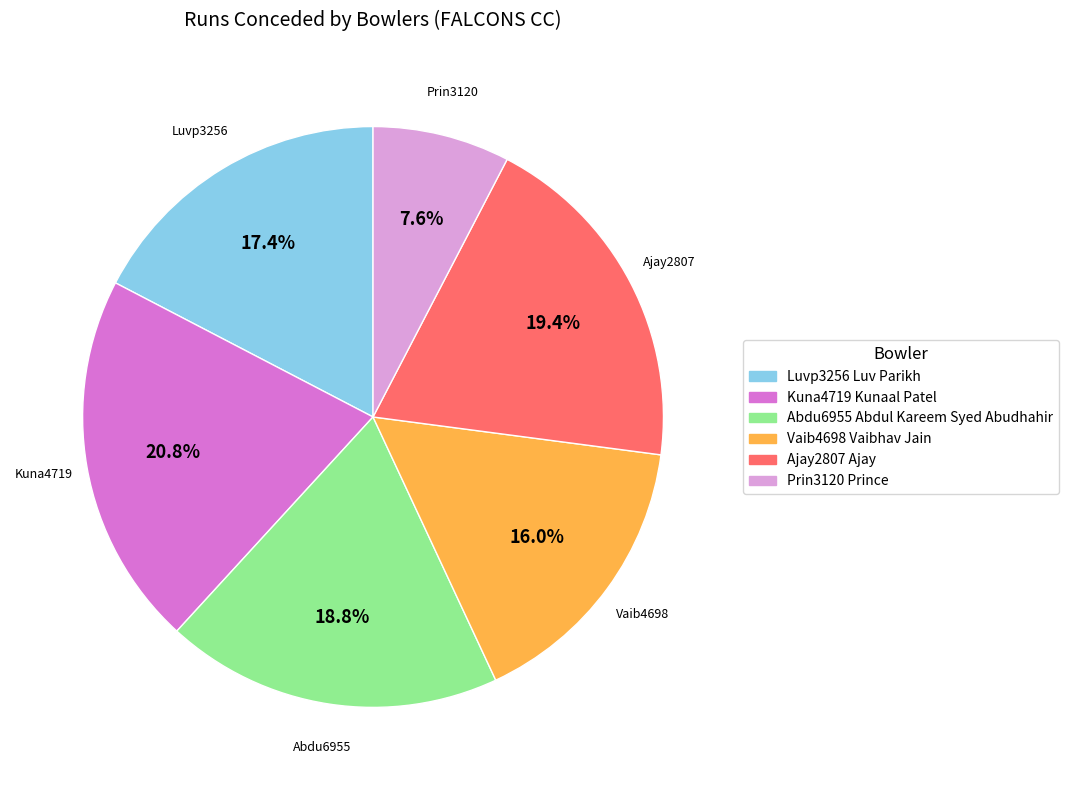

Rank the categories by value from highest to lowest.

Kuna4719 Kunaal Patel, Ajay2807 Ajay, Abdu6955 Abdul Kareem Syed Abudhahir, Luvp3256 Luv Parikh, Vaib4698 Vaibhav Jain, Prin3120 Prince